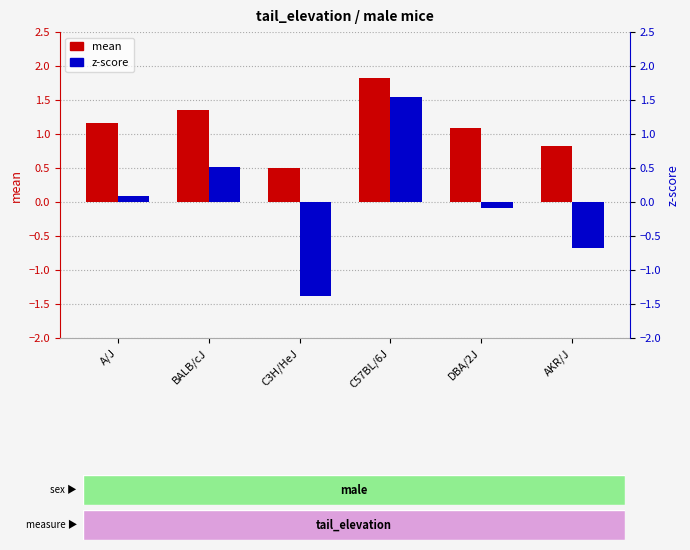

At which label is mean closest to 1?

DBA/2J